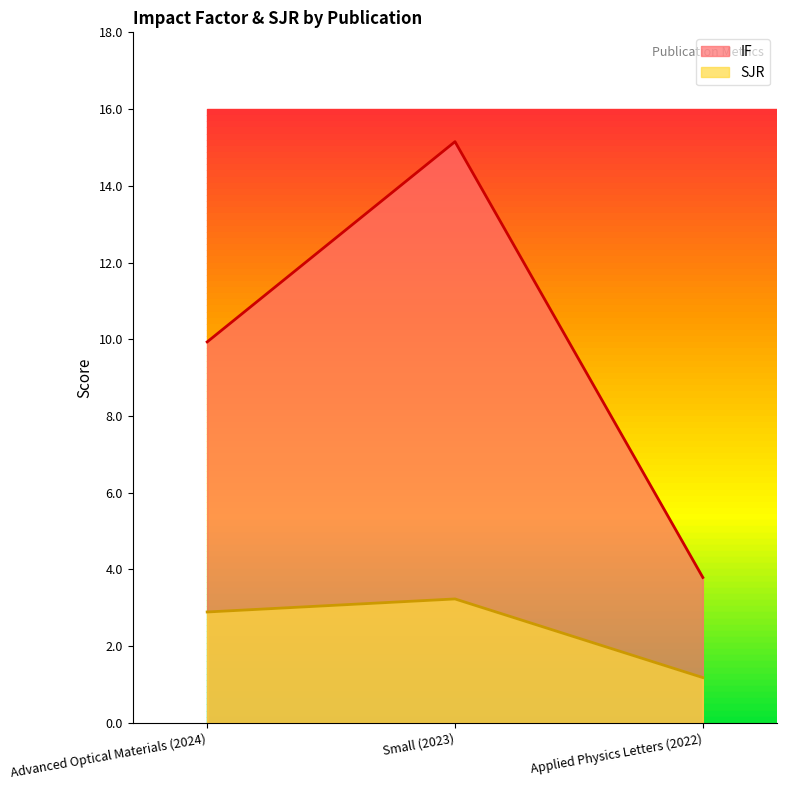

Rank the series by their maximum value, from lowest to highest.

SJR, IF